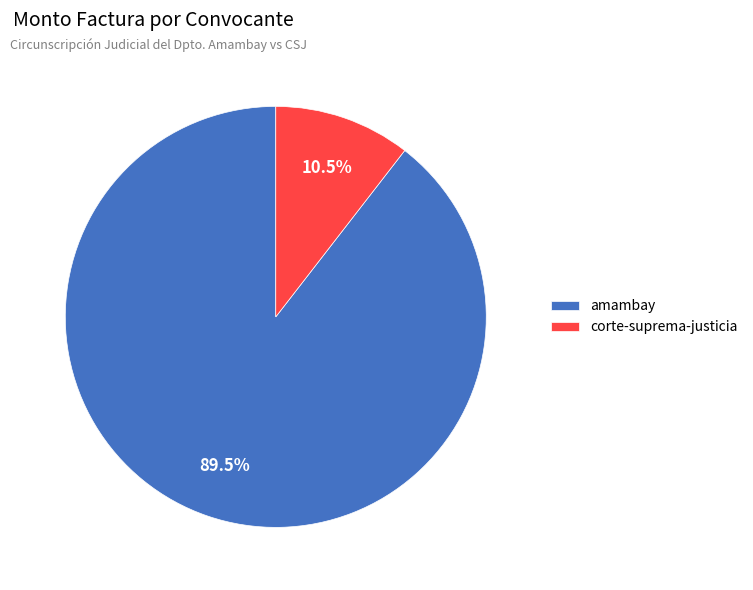

What percentage is NOT represented by amambay?

10.5%